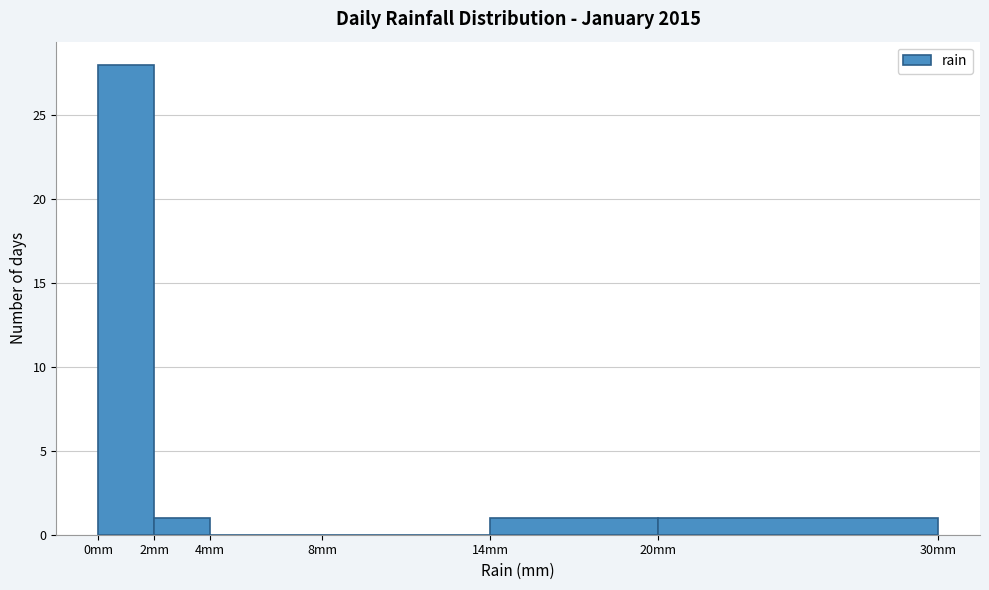

Over which range of the x-axis is the bar tallest?

0 to 2